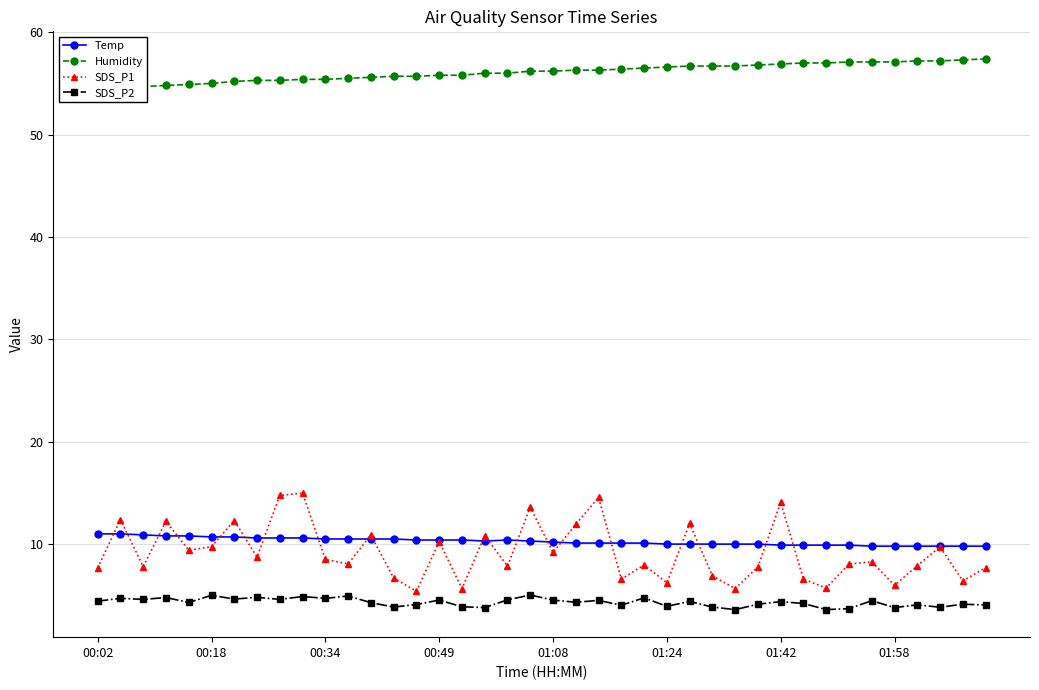

Is the value of SDS_P2 at 00:02 greater than the value of SDS_P1 at 00:34?

No